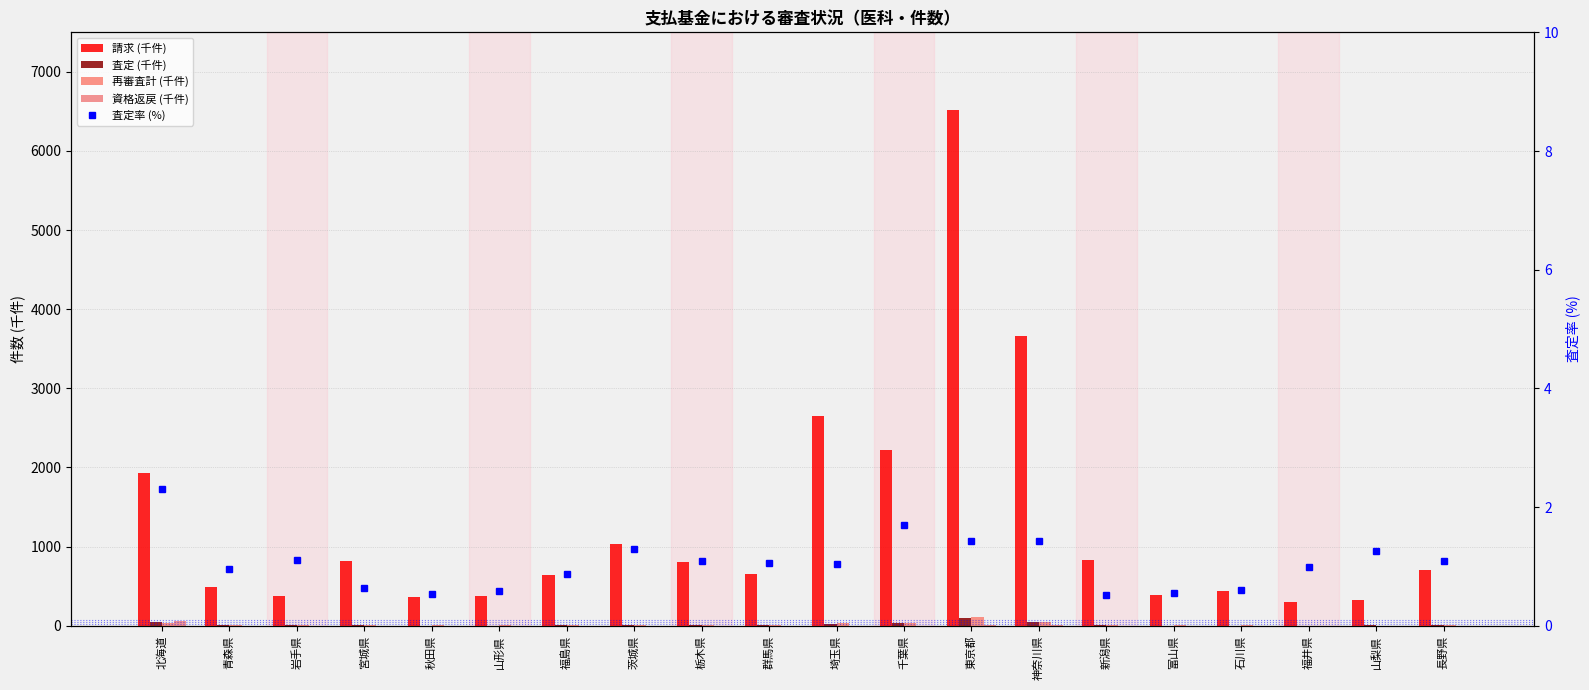

What is the average value of the 査定 (千件) series?

16.6